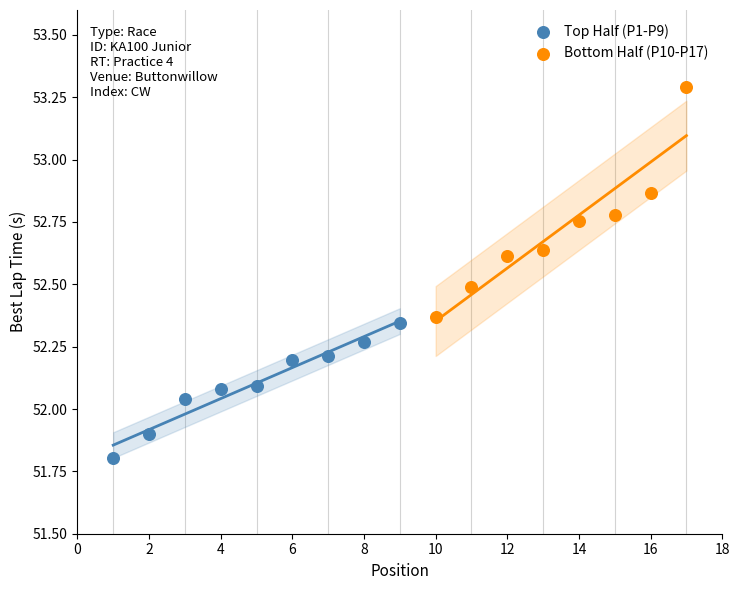

Which series has the largest Y range (max minus min)?

Bottom Half (P10-P17)